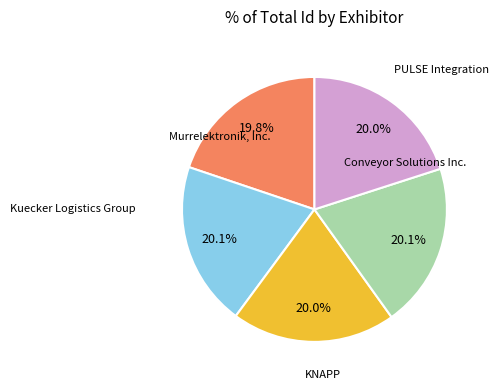

Does PULSE Integration represent more than half of the total?

No